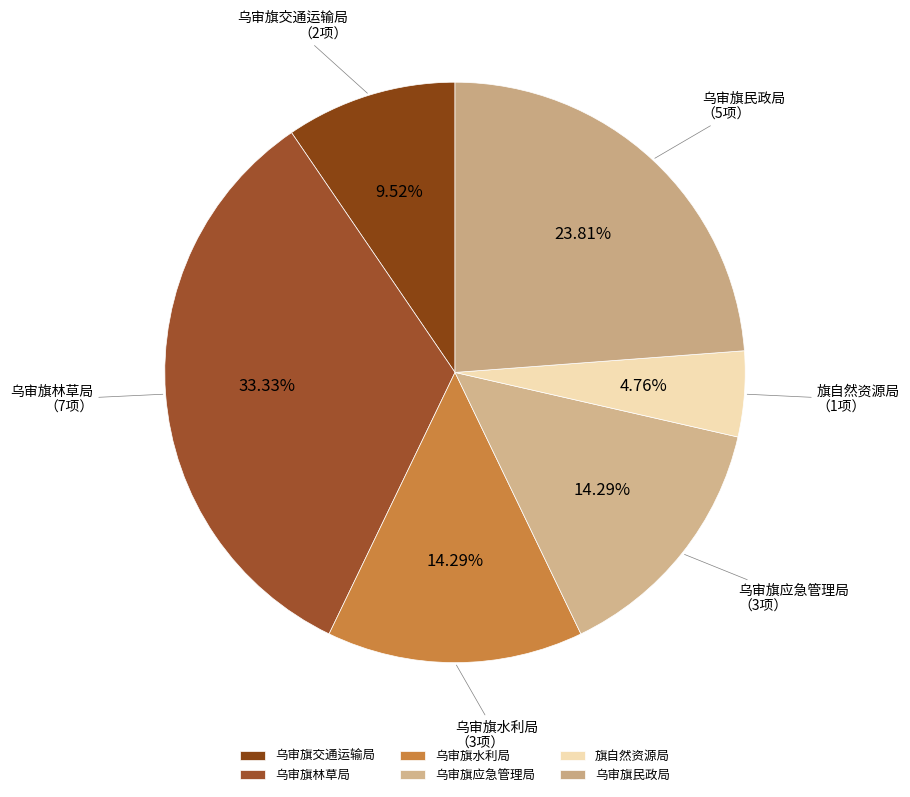

To the nearest percent, what portion does 旗自然资源局 represent?

5%